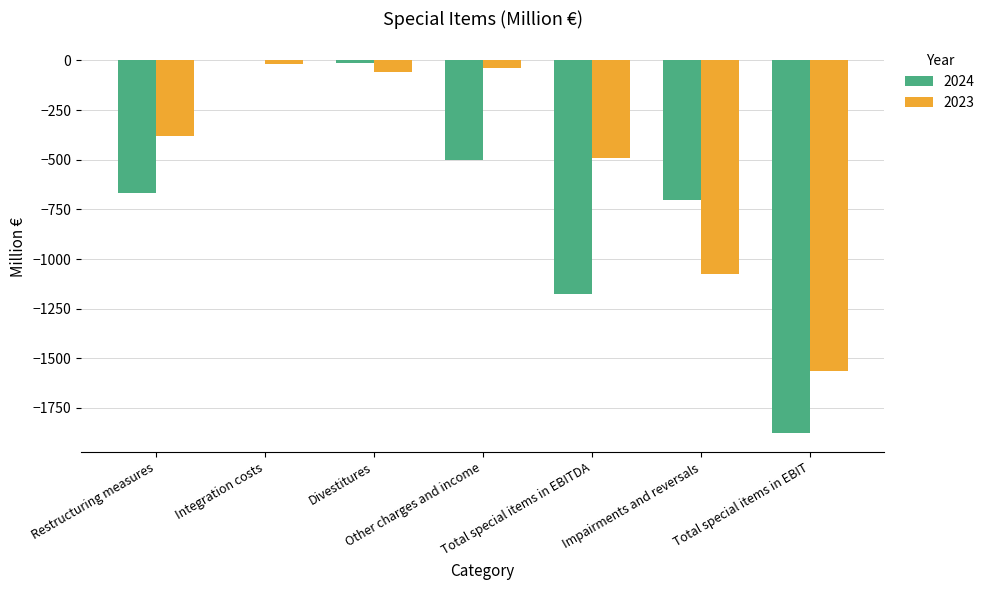

What is the sum of all 2023 values?

-3622